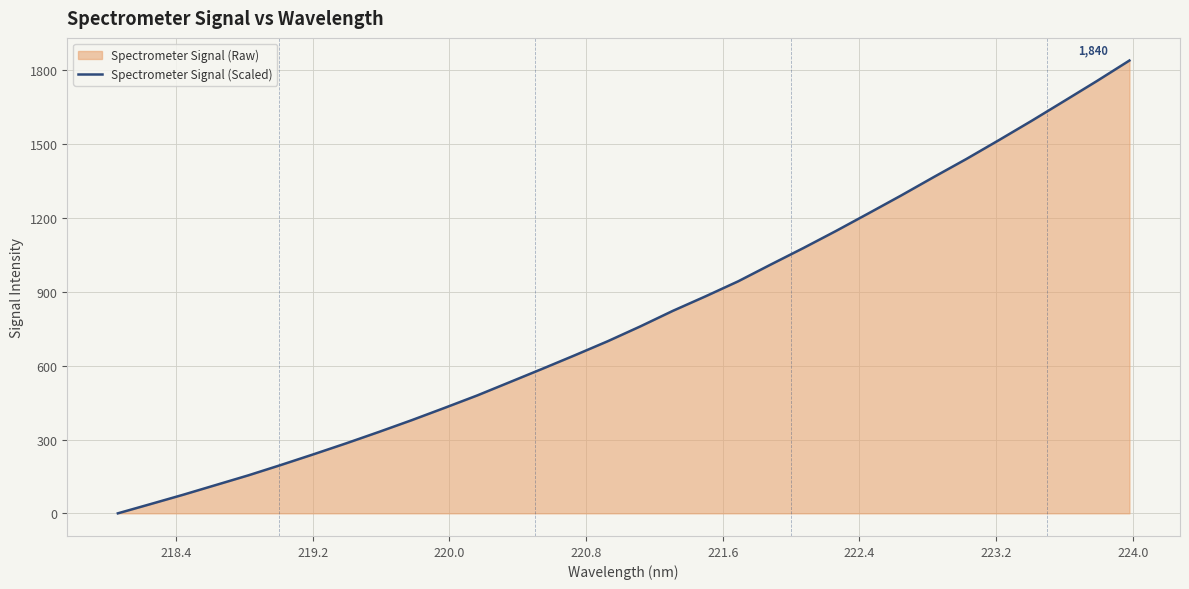

What is the difference between the maximum and minimum values?

1839.9